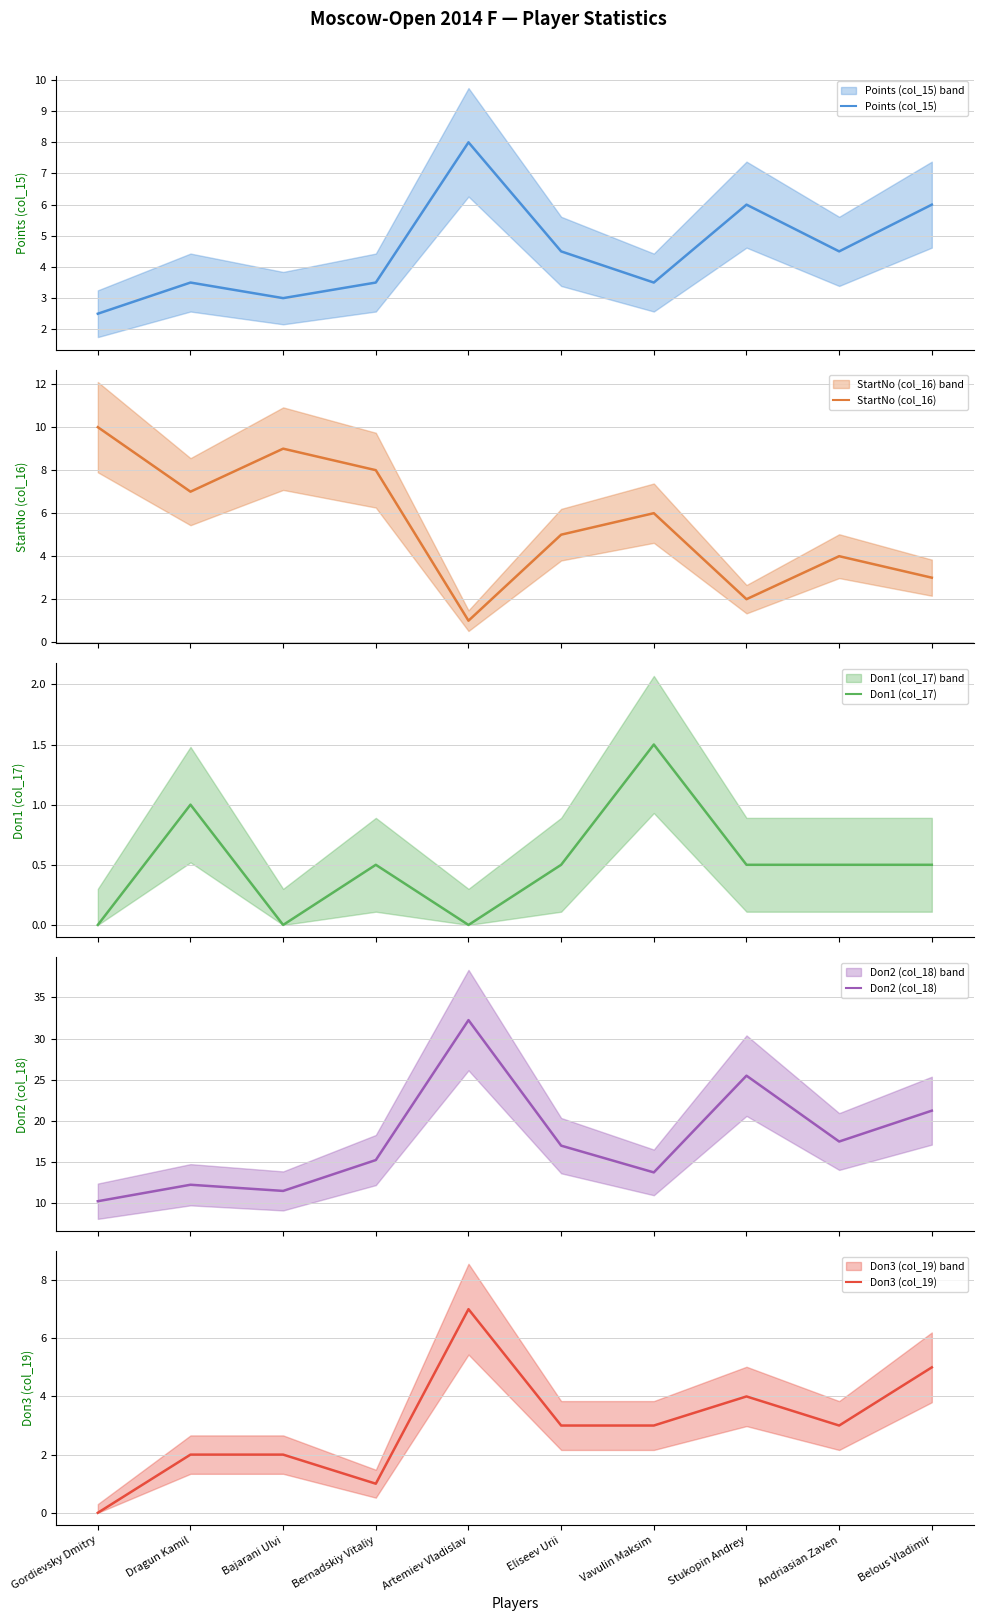

Which series has the largest range (max minus min)?

Doп2 (col_18)